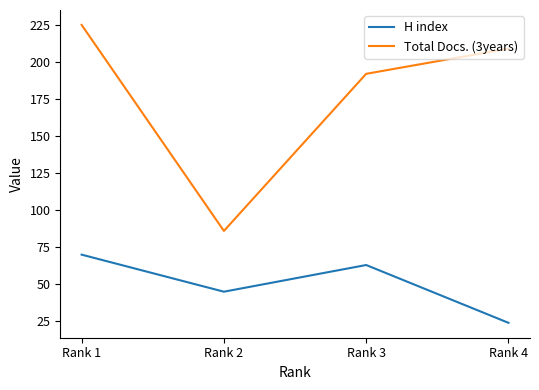

Rank the series at Rank 1 from lowest to highest value.

H index, Total Docs. (3years)